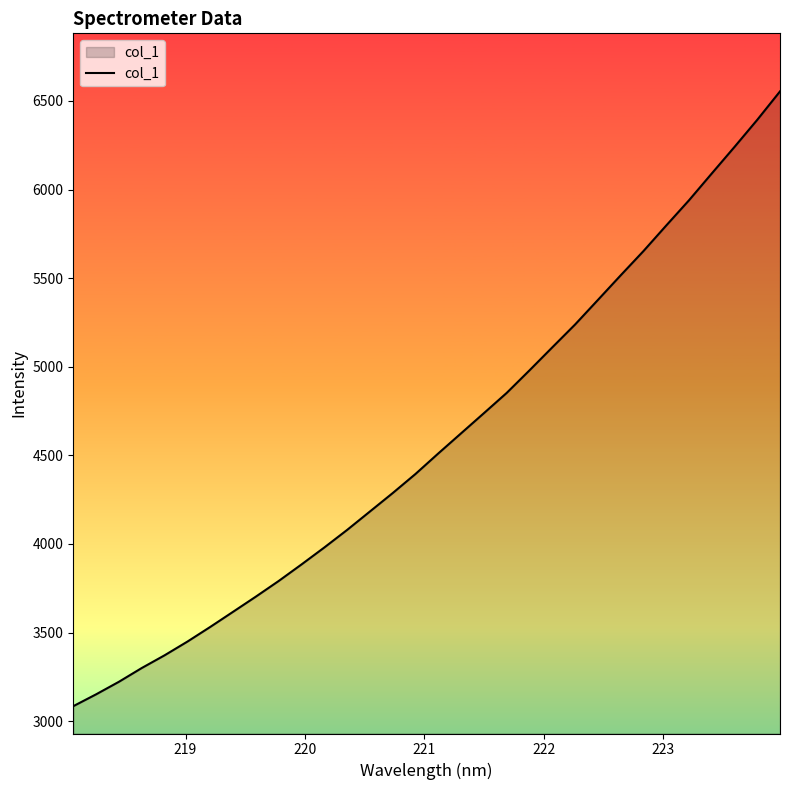

What is the greatest value displayed?

6554.2